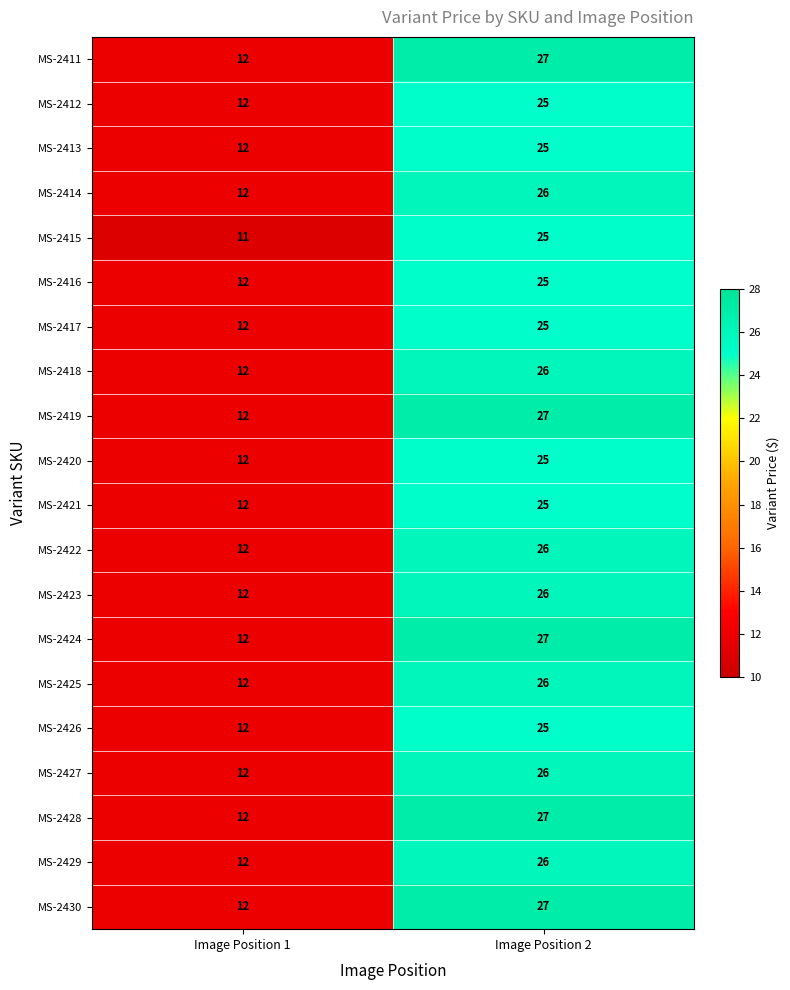

Count the number of data series in this chart.

20